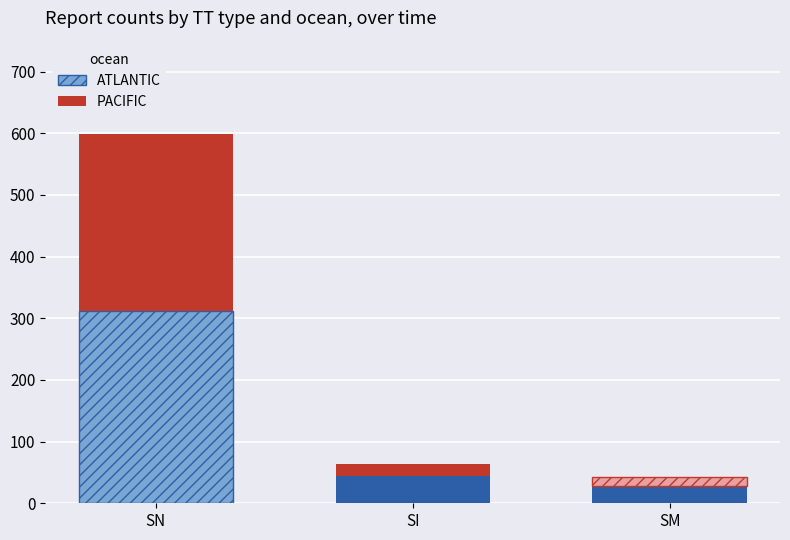

Reading left to right, list the values for the ATLANTIC series.

312	45	28